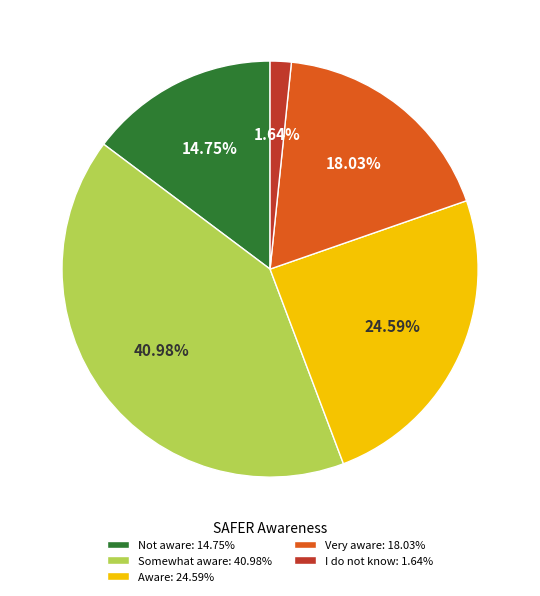

To the nearest percent, what percentage of the pie is Very aware?

18%